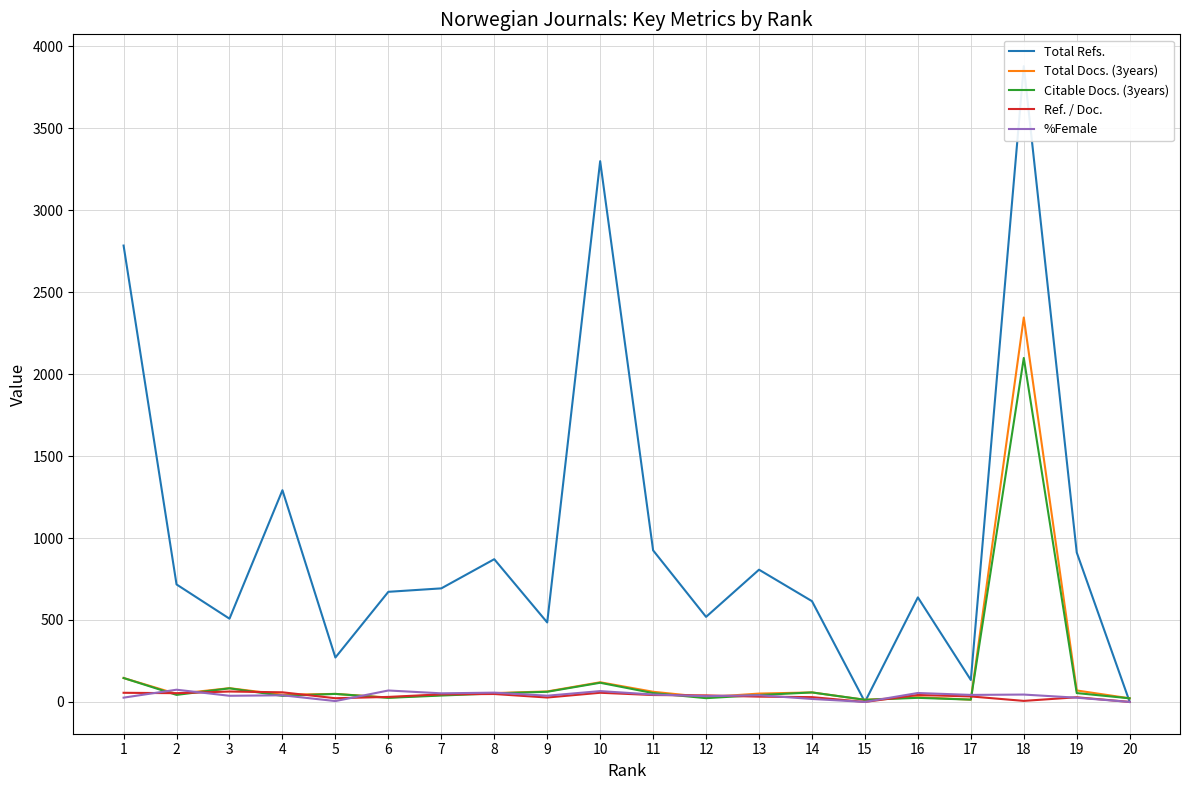

What is the total value across all series at 4?

1472.3